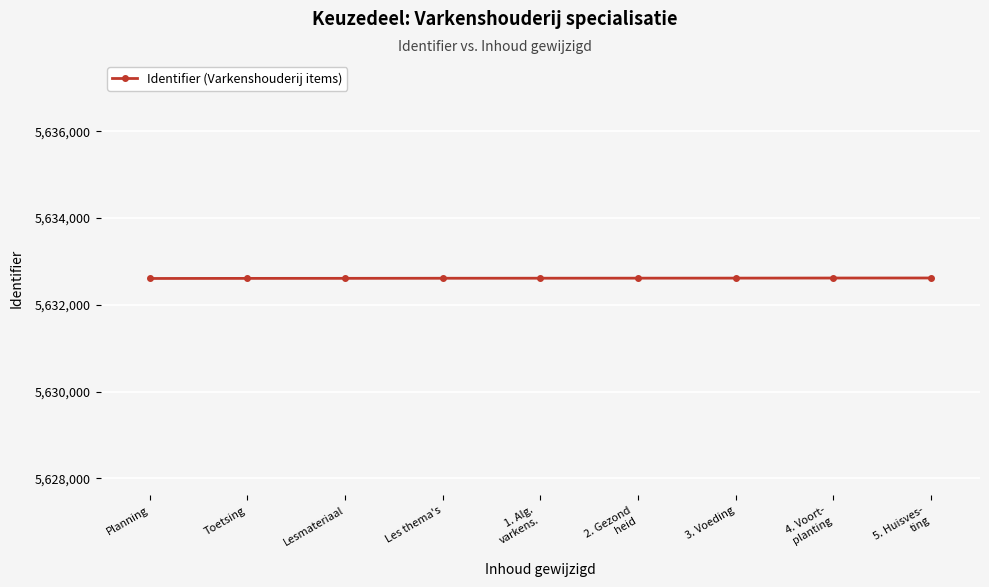

What is the difference between the maximum and minimum values?

11